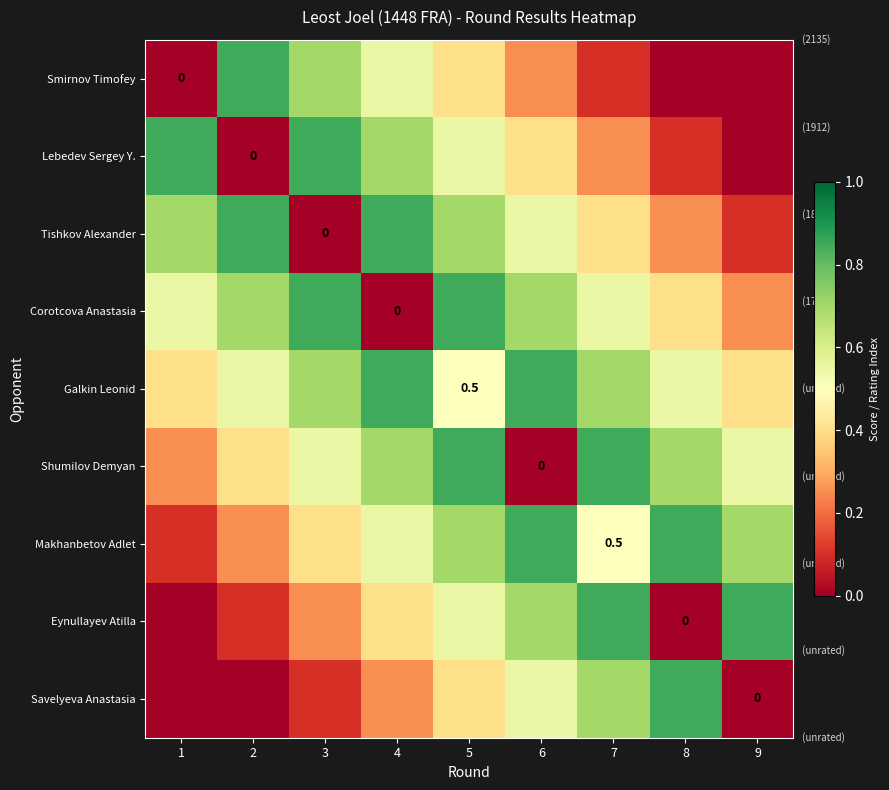

Which has a higher value, 7 or 5?

5